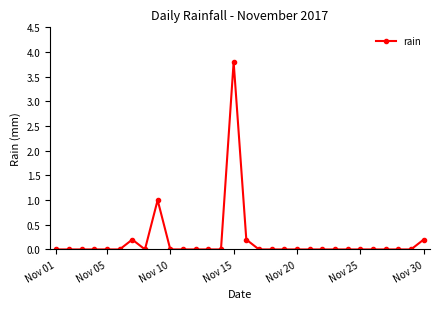

Reading left to right, transcribe all the data shown in this chart.

0.0	0.0	0.0	0.0	0.0	0.0	0.2	0.0	1.0	0.0	0.0	0.0	0.0	0.0	3.8	0.2	0.0	0.0	0.0	0.0	0.0	0.0	0.0	0.0	0.0	0.0	0.0	0.0	0.0	0.2